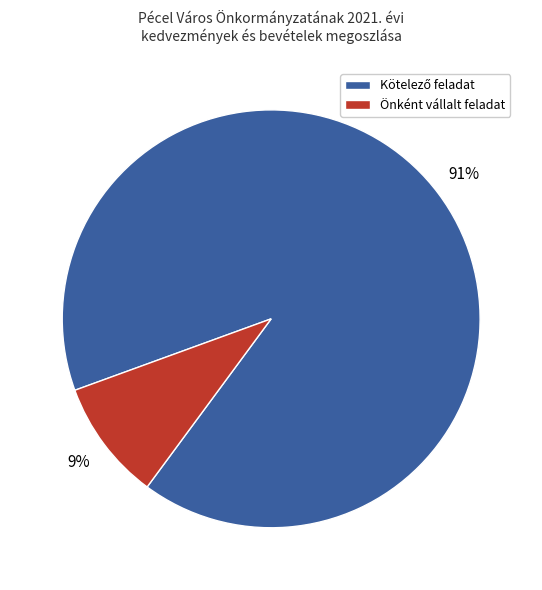

Is there any slice that represents more than half of the pie?

Yes